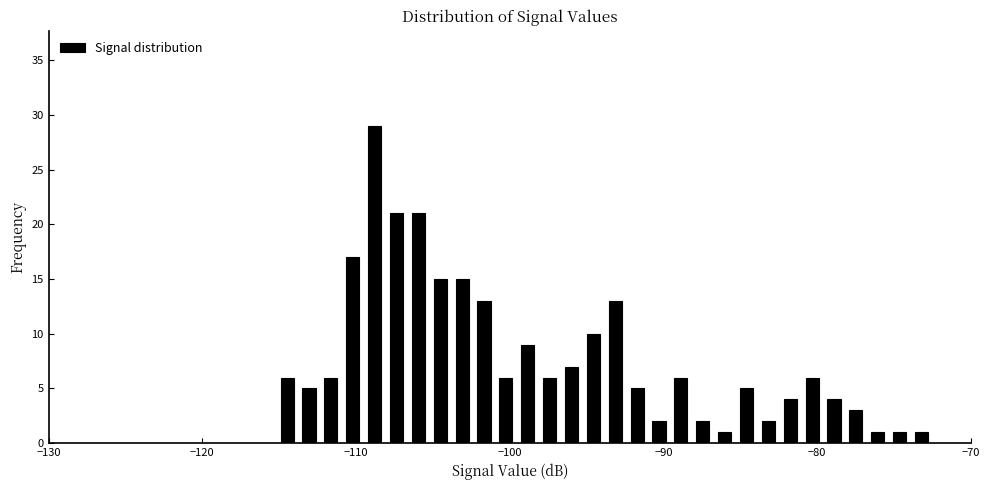

Around what value on the x-axis is the tallest bar? Give the approximate position of its centre, as read against the axis.

-109